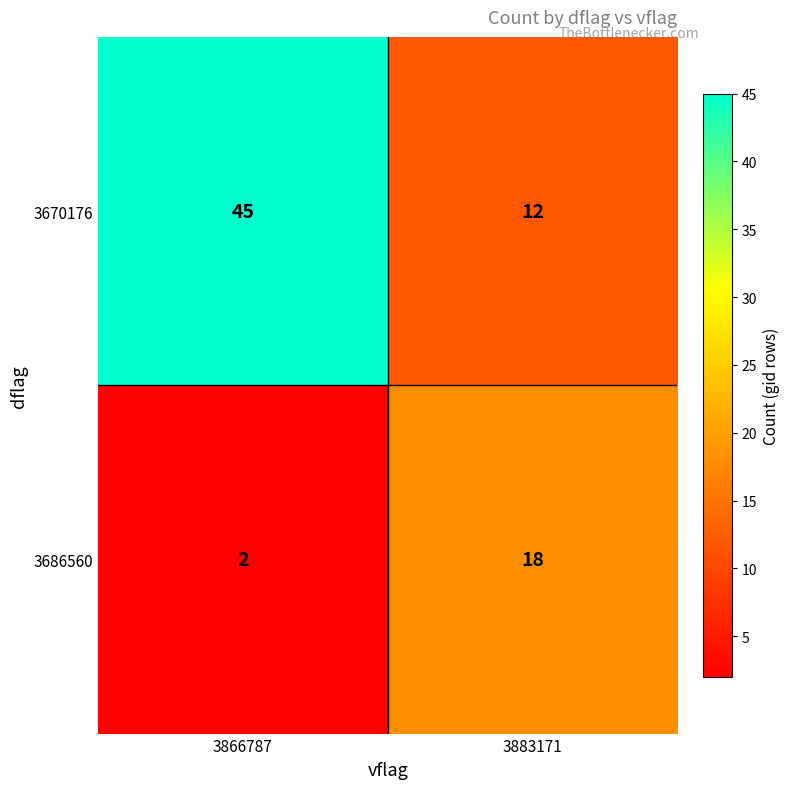

What is the total value across all series at 3883171?

30